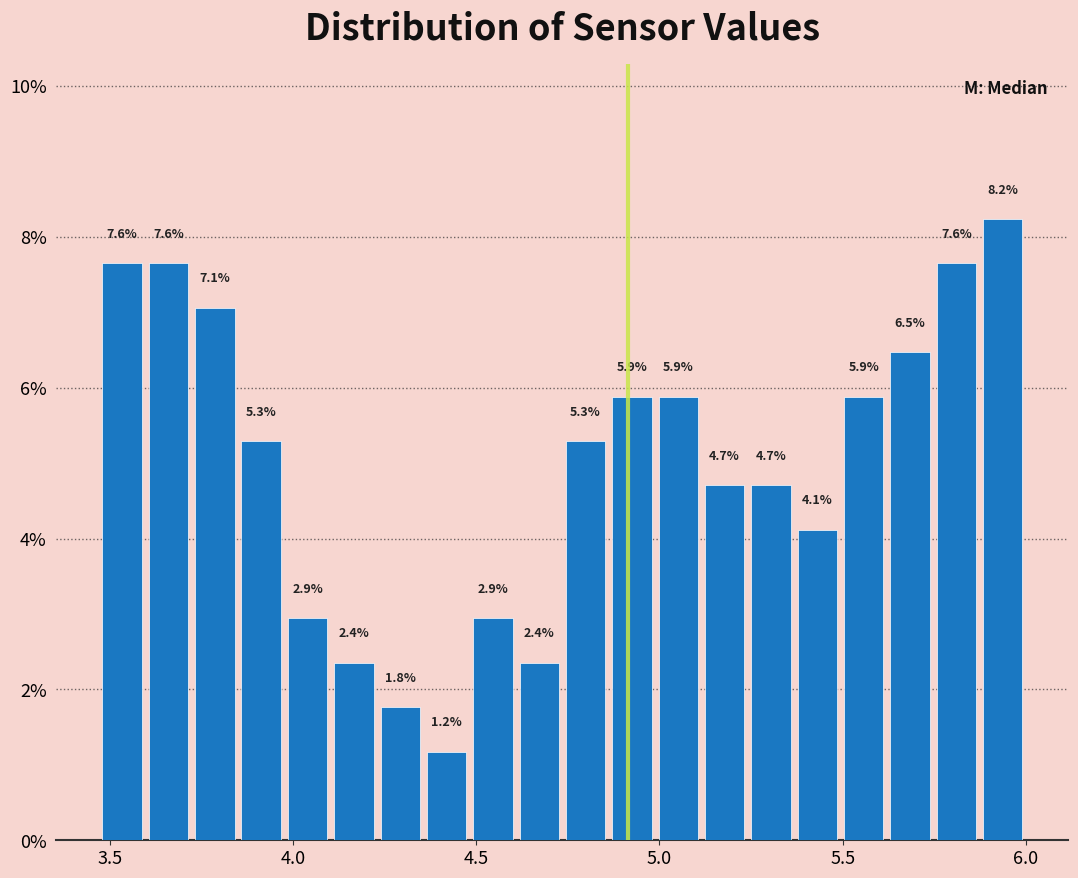

Around what value on the x-axis is the tallest bar? Give the approximate position of its centre, as read against the axis.

5.95